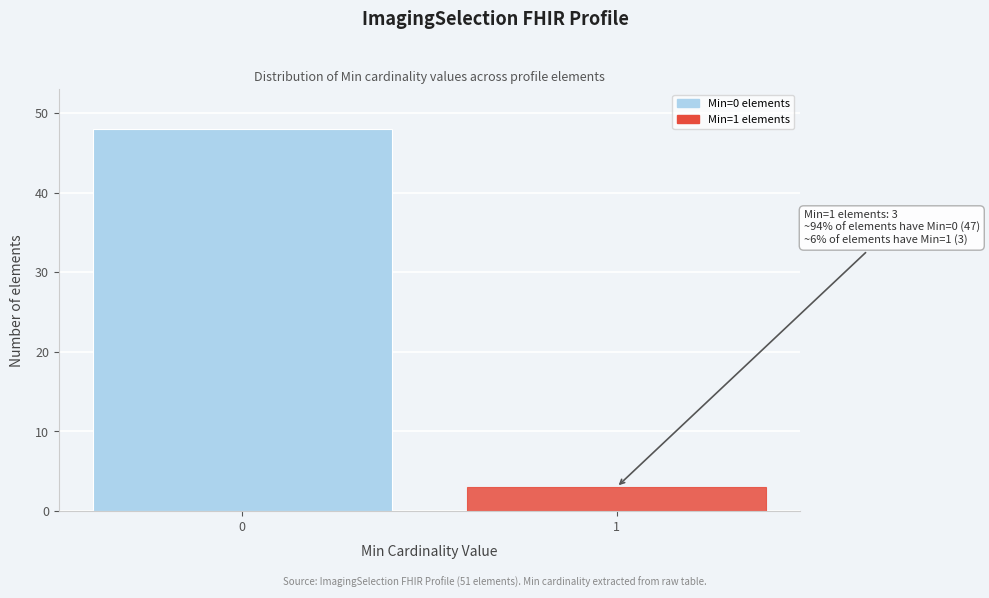

Reading left to right, transcribe all the data shown in this chart.

0=48	1=3